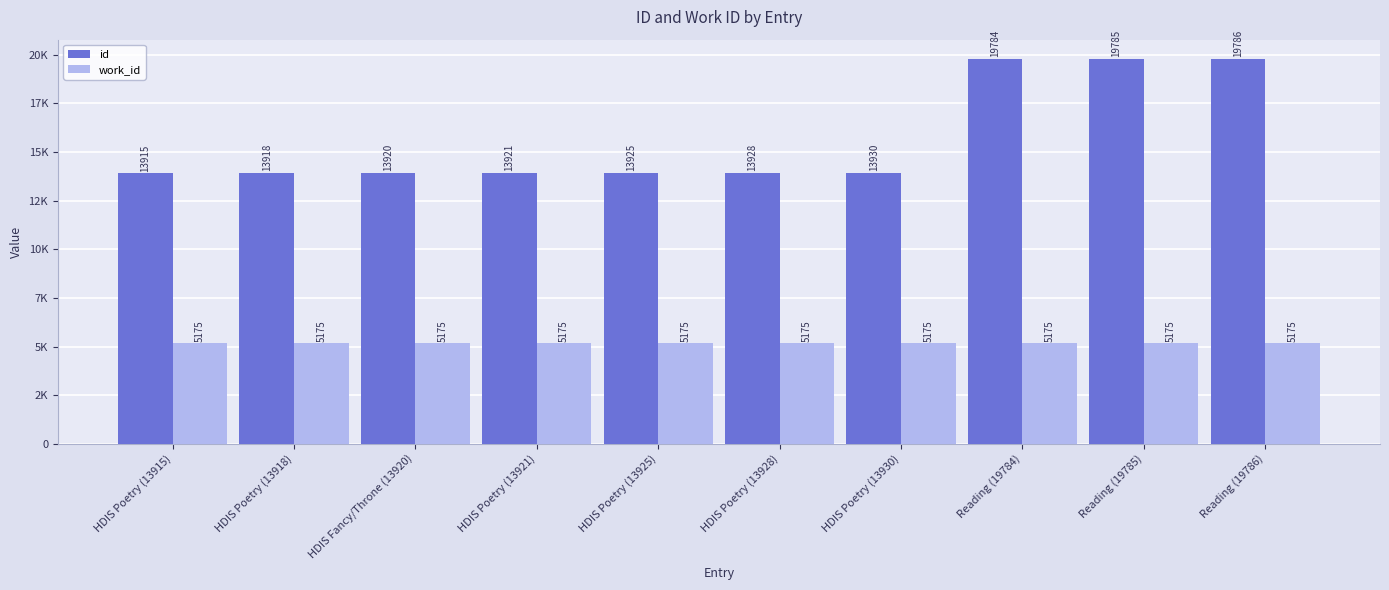

Which category has the highest value across all series?

Reading (19786)